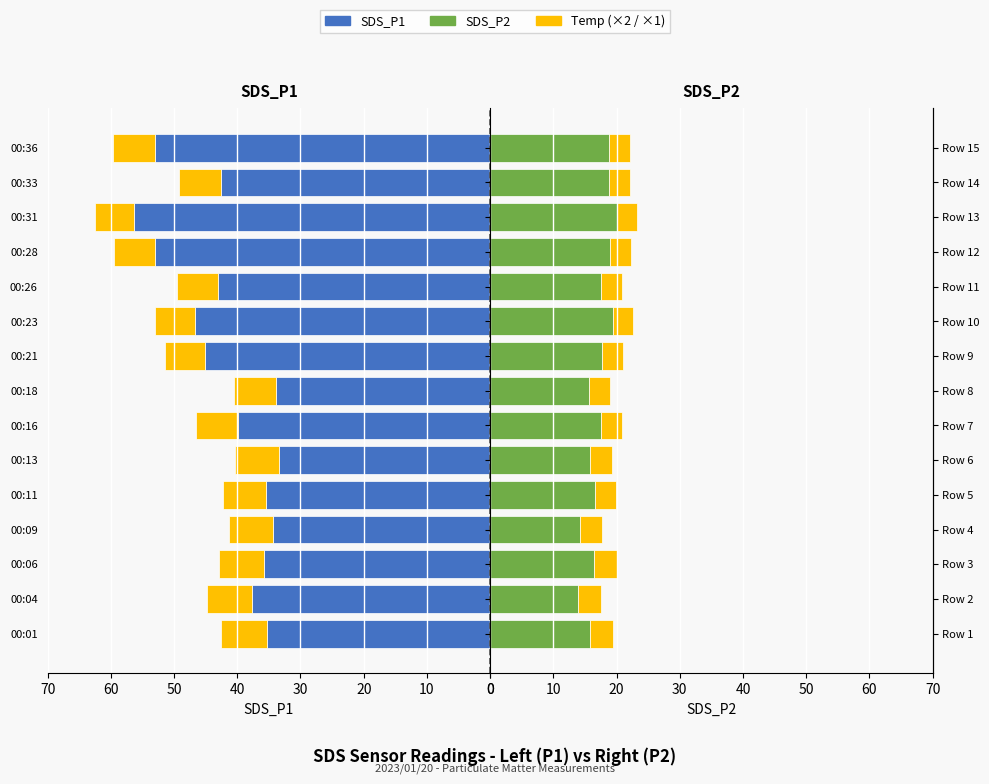

Which series has the widest spread of values?

SDS_P1